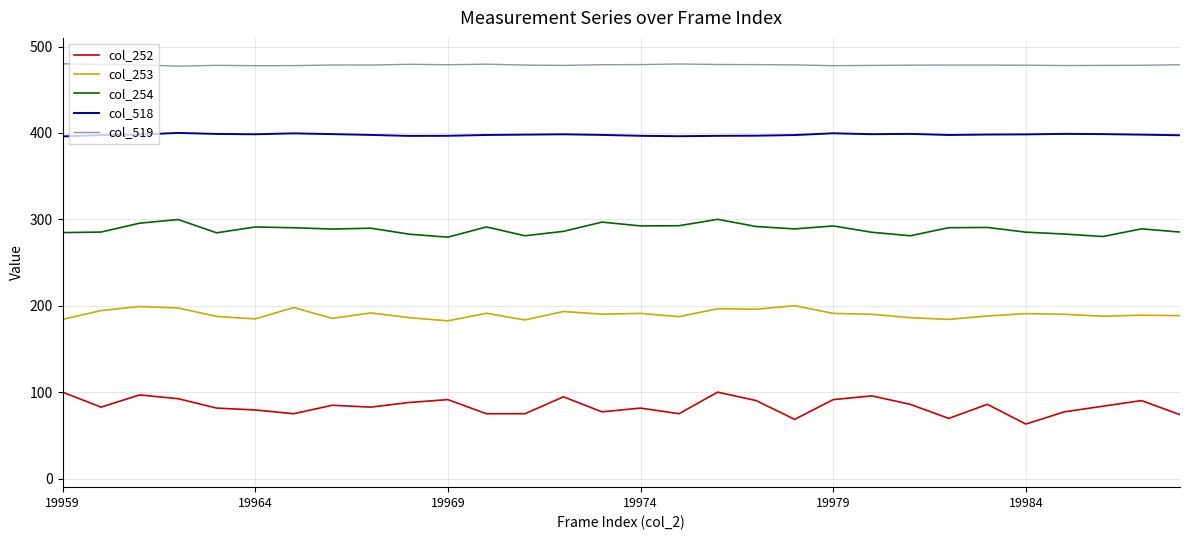

What is the highest value of the col_254 series?

300.0